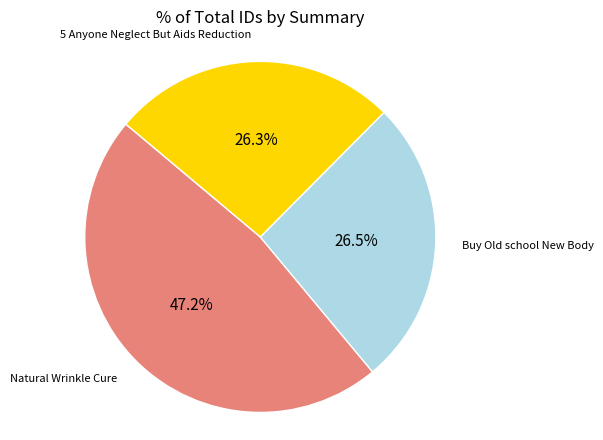

How many segments does this pie chart have?

3